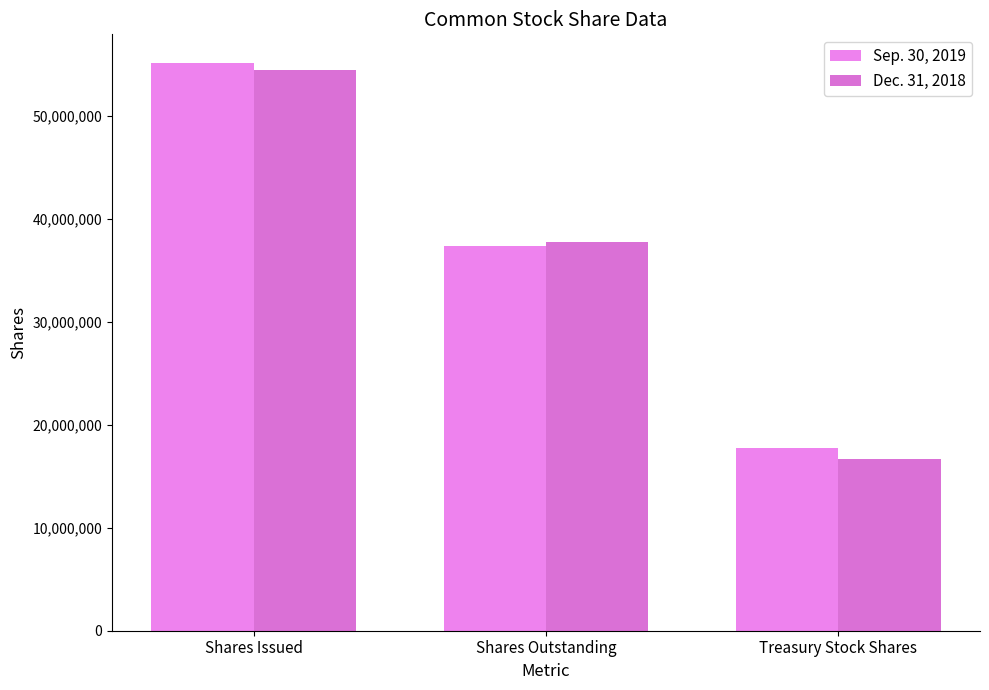

What is the sum of all Sep. 30, 2019 values?

110400000